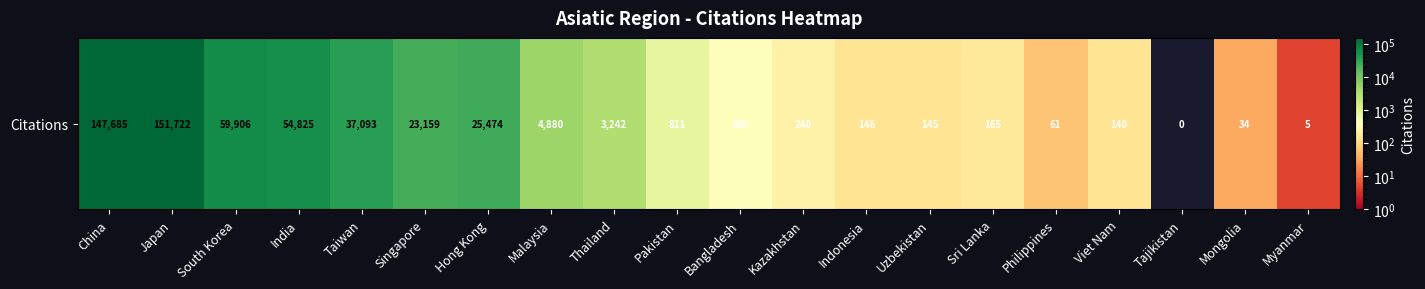

Where does the data first go above 811?

China